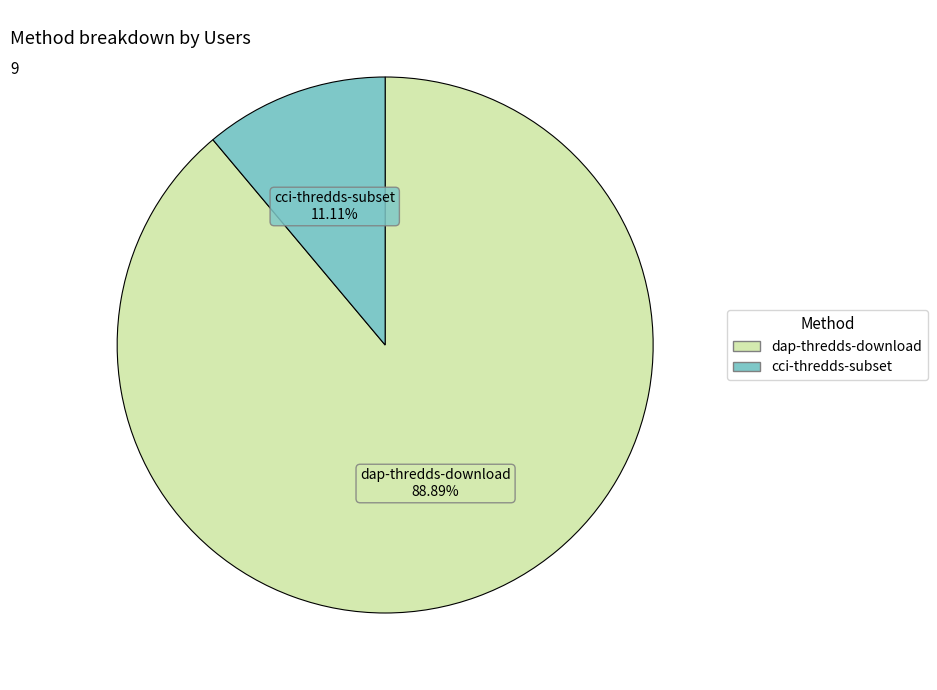

The dap-thredds-download slice represents 89% of the pie. True or false?

True